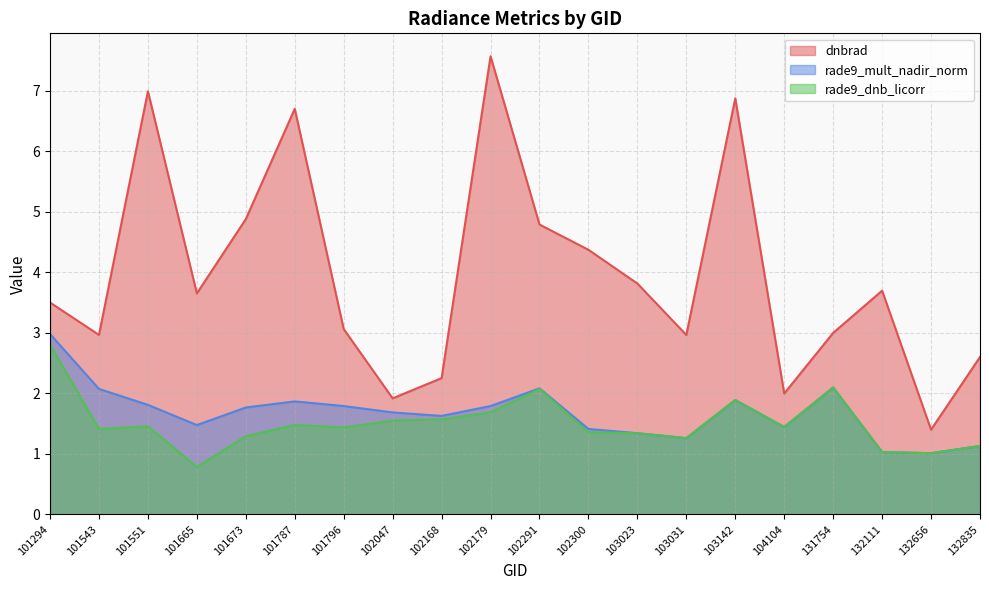

What is the difference between the rade9_mult_nadir_norm values at 132111 and 103031?

0.2